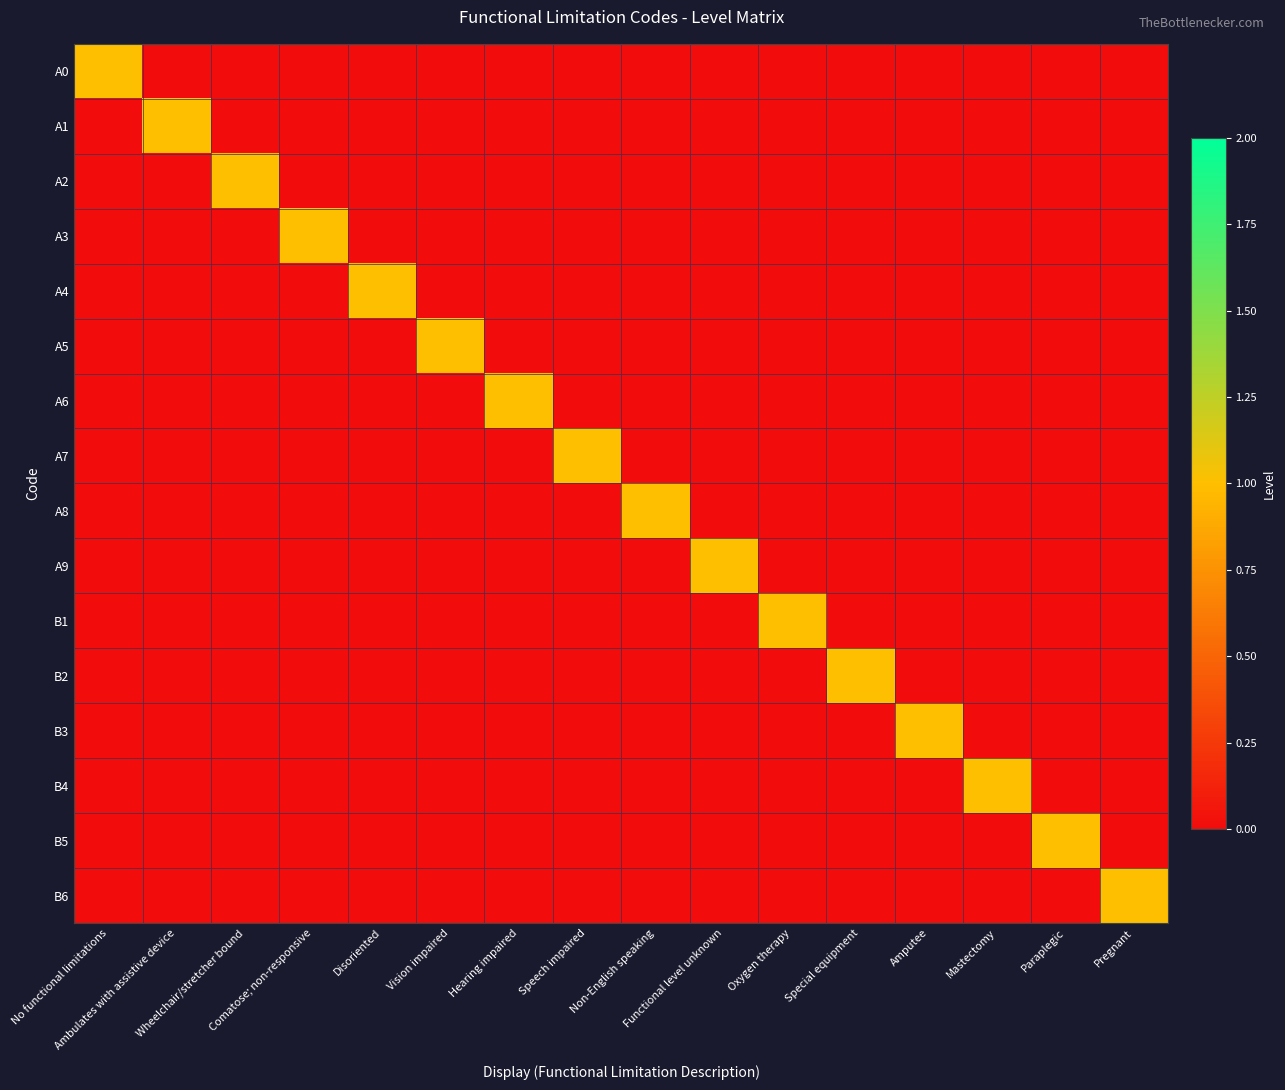

Which series has the largest range (max minus min)?

A0